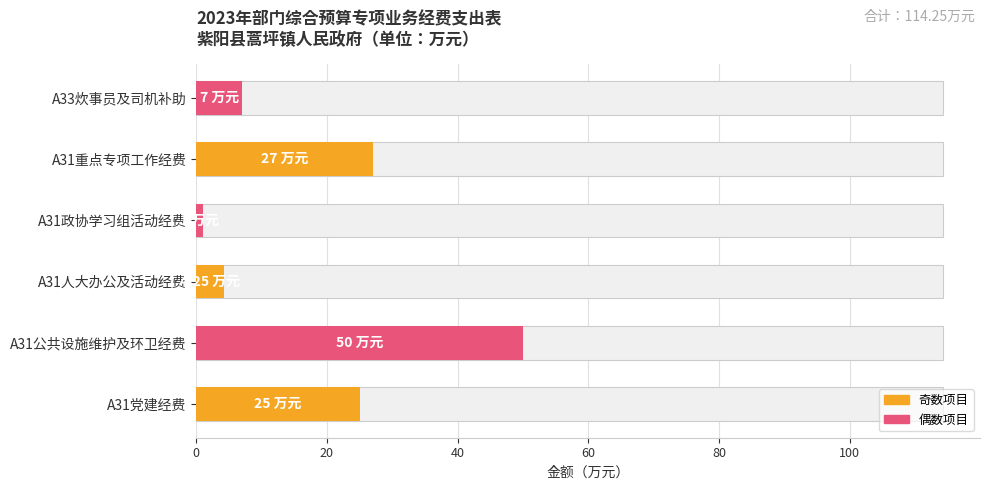

What is the average value?

19.0